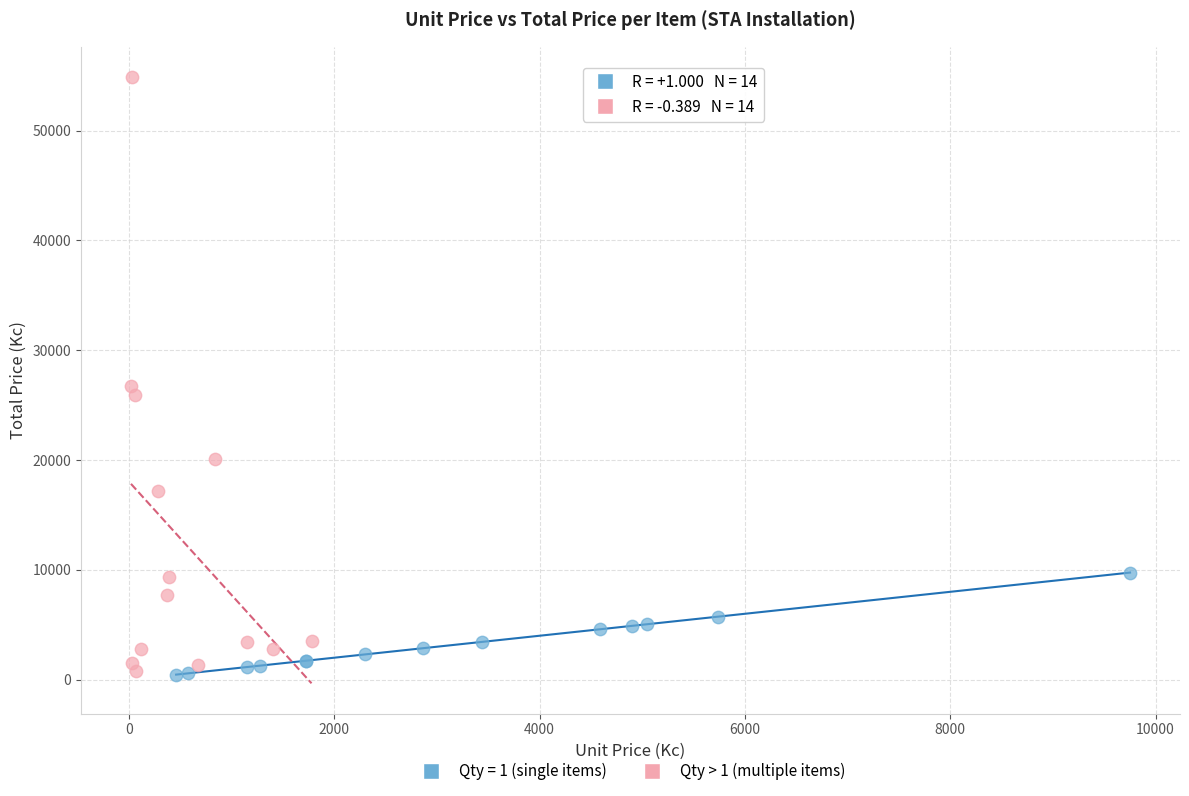

Which series has the largest Y range (max minus min)?

Qty > 1 (multiple items)